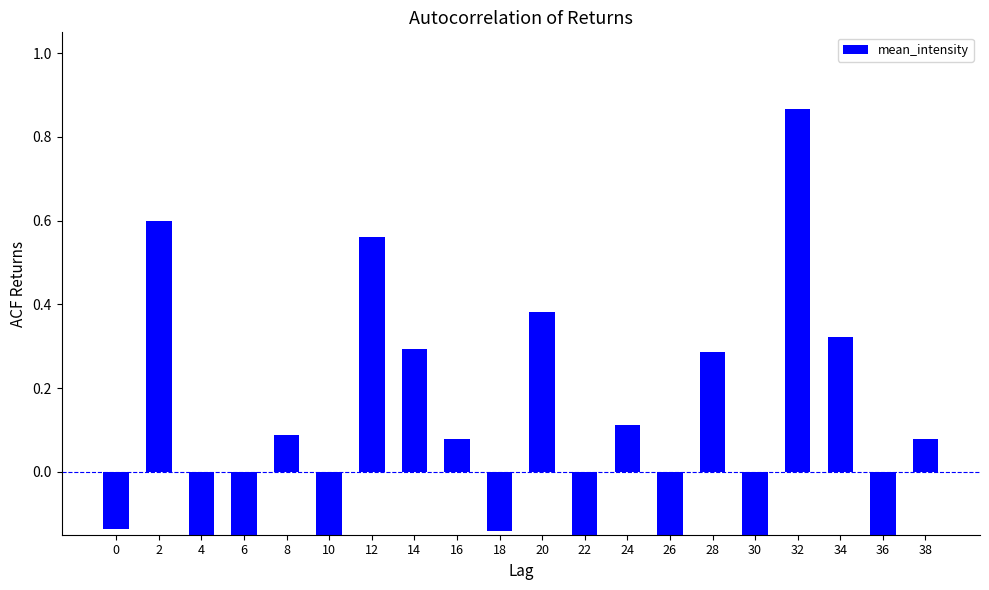

Where is the data nearest to the value 0?

16